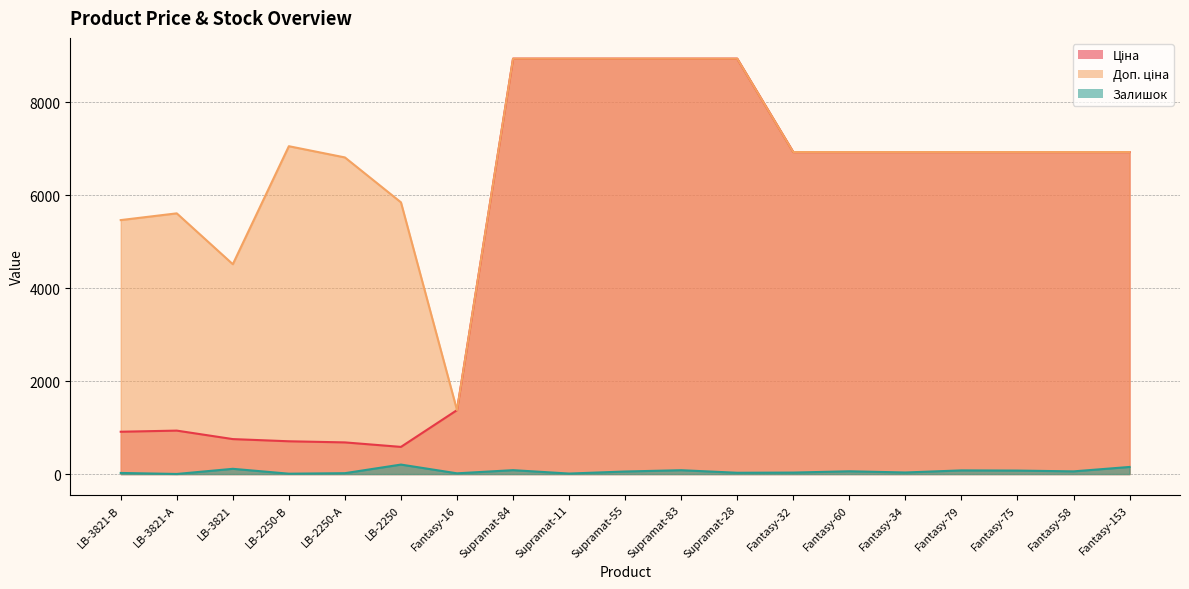

How many times do Доп. ціна and Ціна cross each other?

1